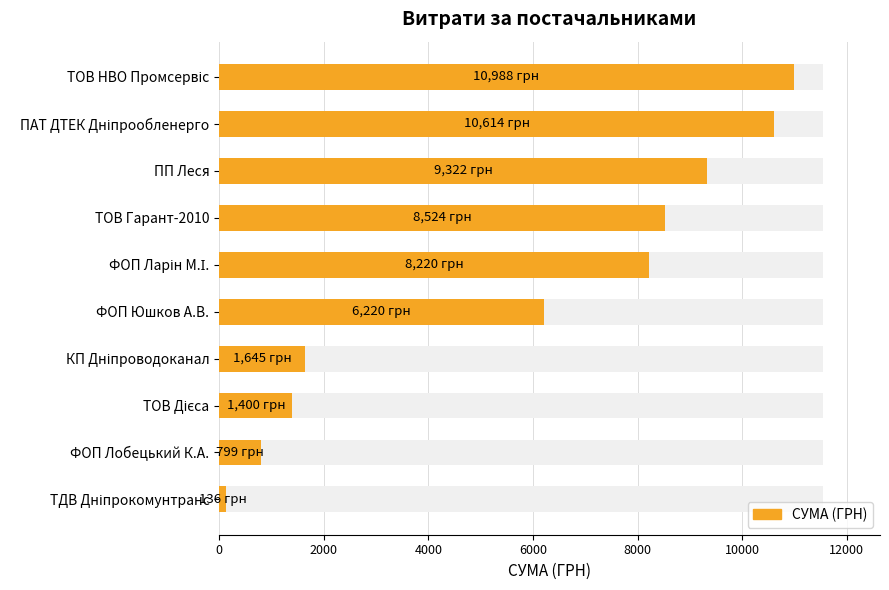

How many values are below 8220?

5